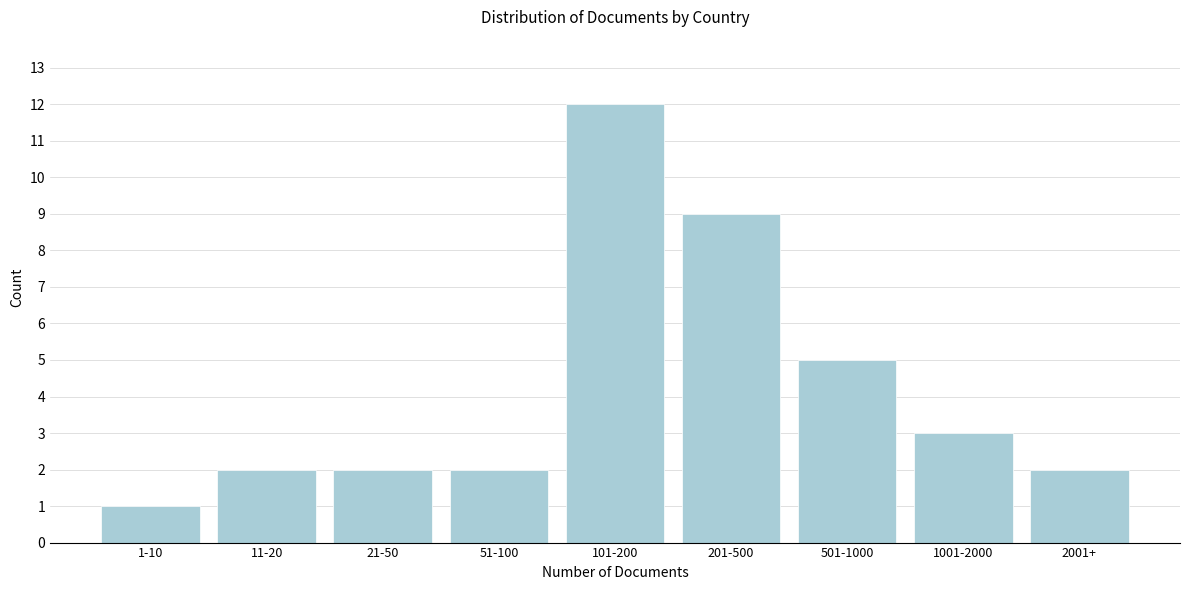

Reading right to left, list all the values displayed in this chart.

2	3	5	9	12	2	2	2	1